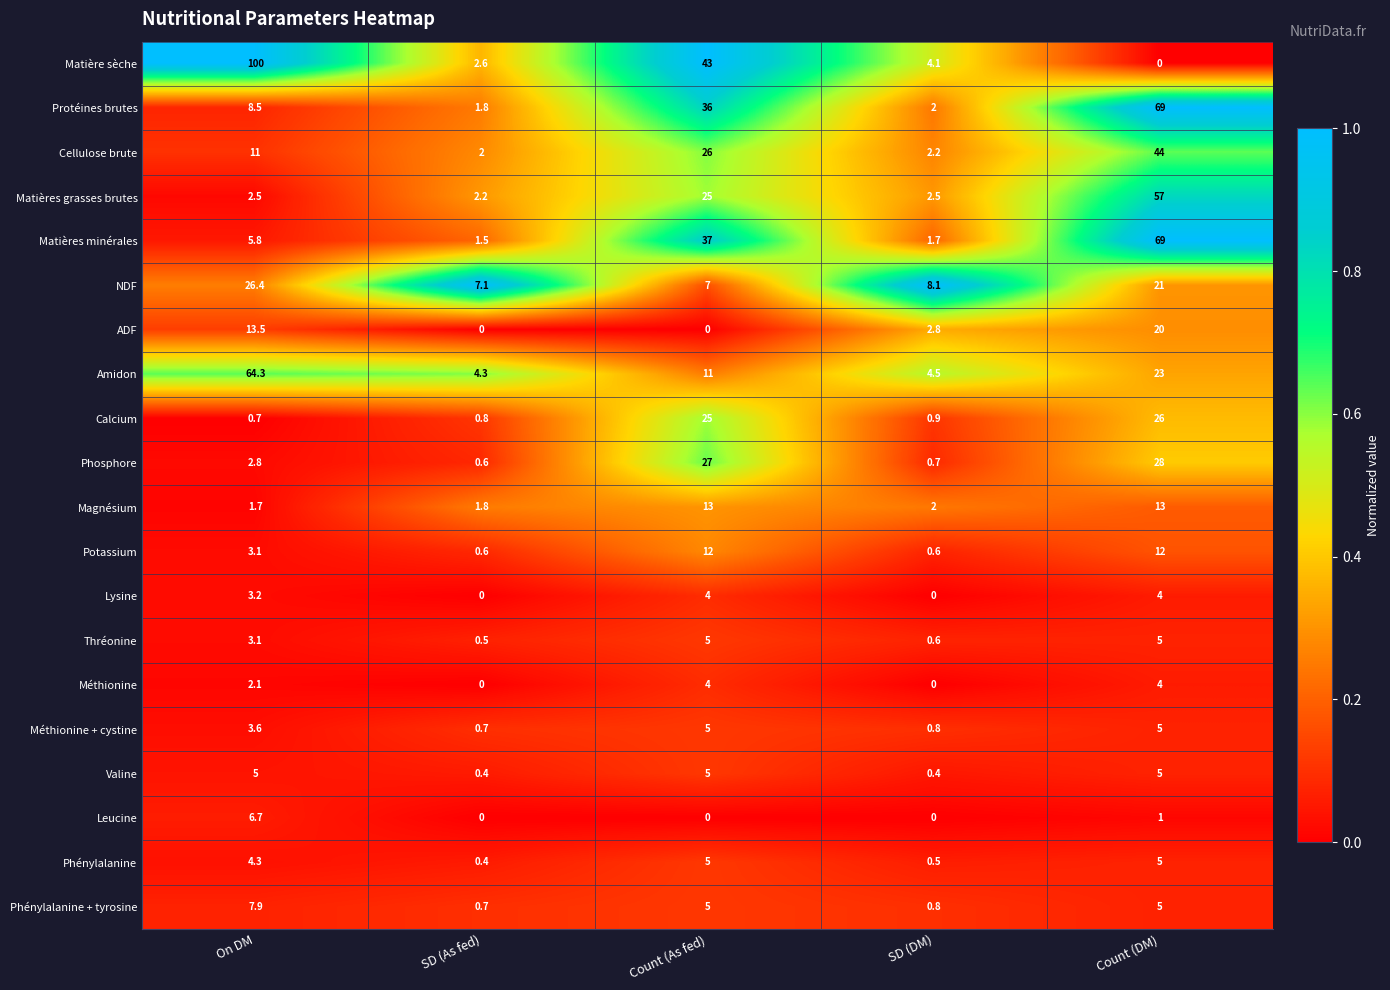

Rank the categories by Calcium value from lowest to highest.

On DM, SD (As fed), SD (DM), Count (As fed), Count (DM)